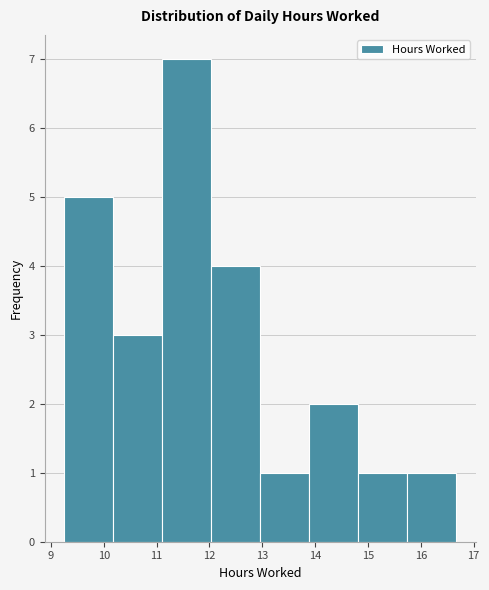

Reading left to right, list every bar in this chart as the range it spans on the x-axis followed by its height. Neither the bar edges nor the heights are printed on the chart, so give them approximately, as read against the axes.

9.3 to 10.2: 5
10.2 to 11.1: 3
11.1 to 12.0: 7
12.0 to 13.0: 4
13.0 to 13.9: 1
13.9 to 14.8: 2
14.8 to 15.7: 1
15.7 to 16.7: 1